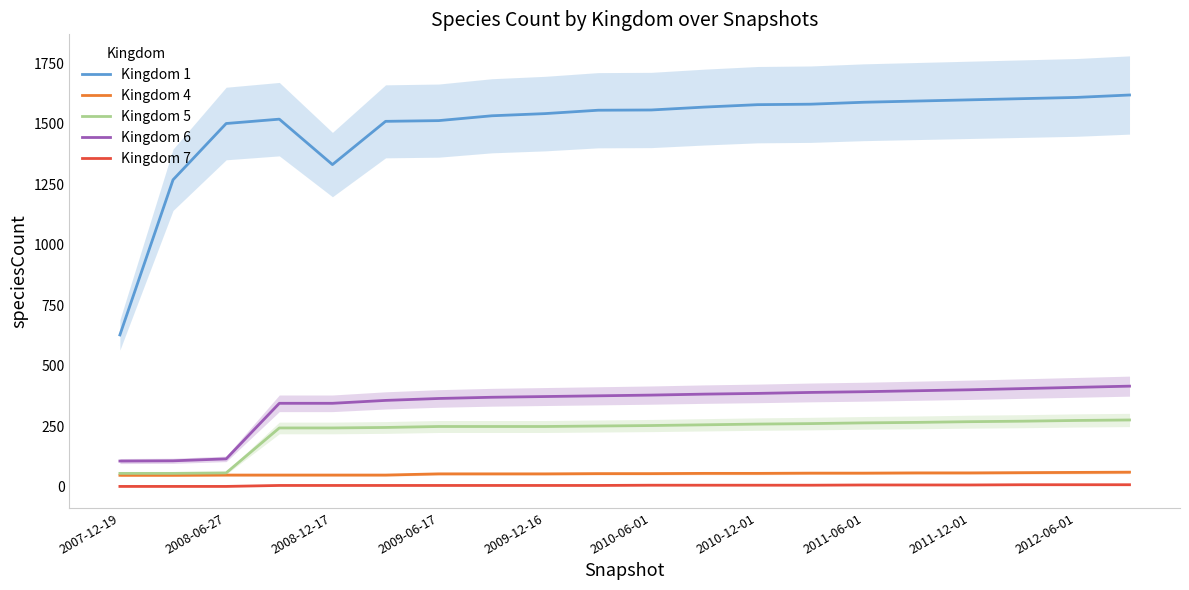

True or false: Kingdom 5 and Kingdom 7 intersect in this chart.

False